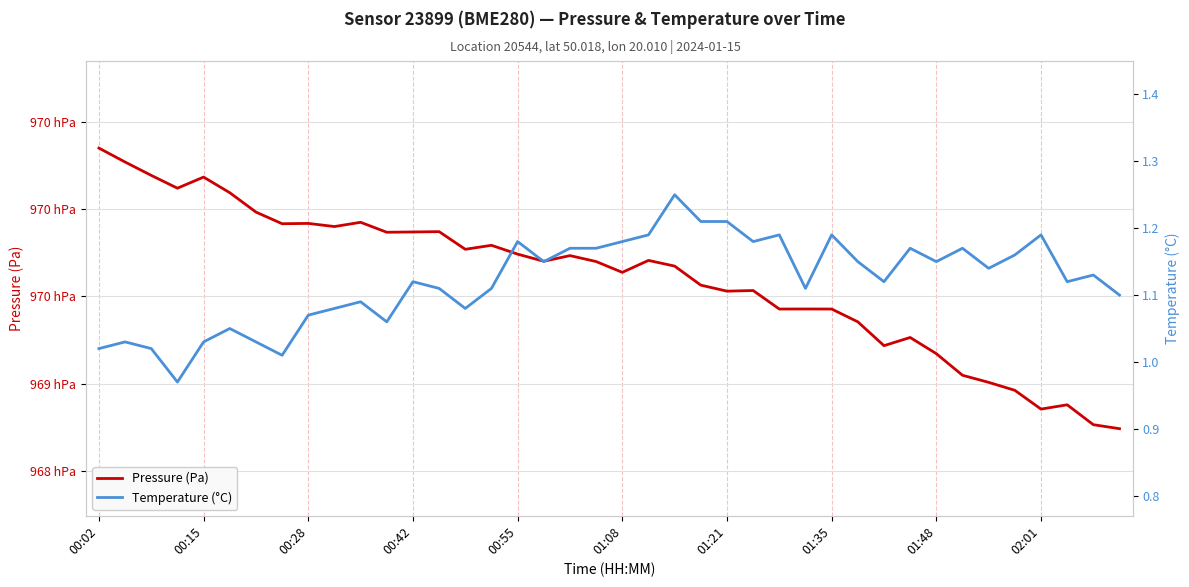

How many categories are shown in the chart?

40